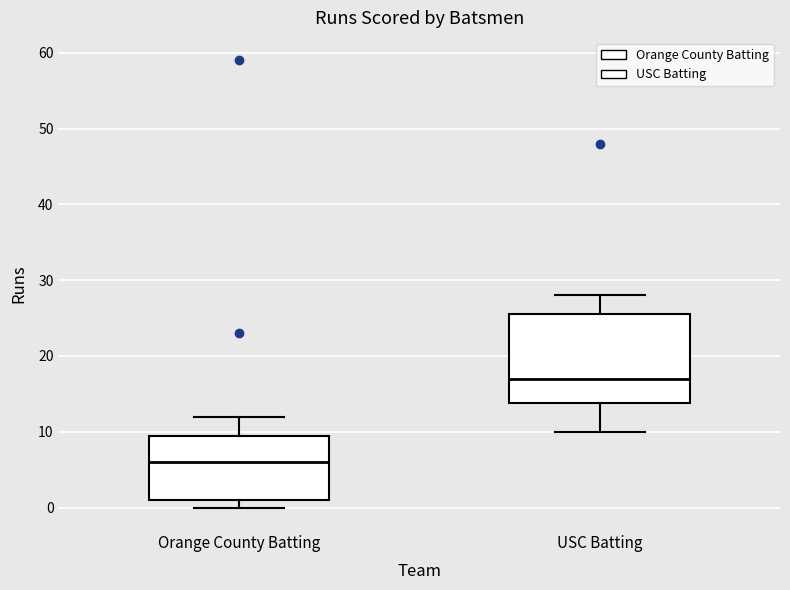

Where does the median line of the box for Orange County Batting sit on the y-axis? The values are not printed on the chart, so give them approximately, as read against the axis.

6